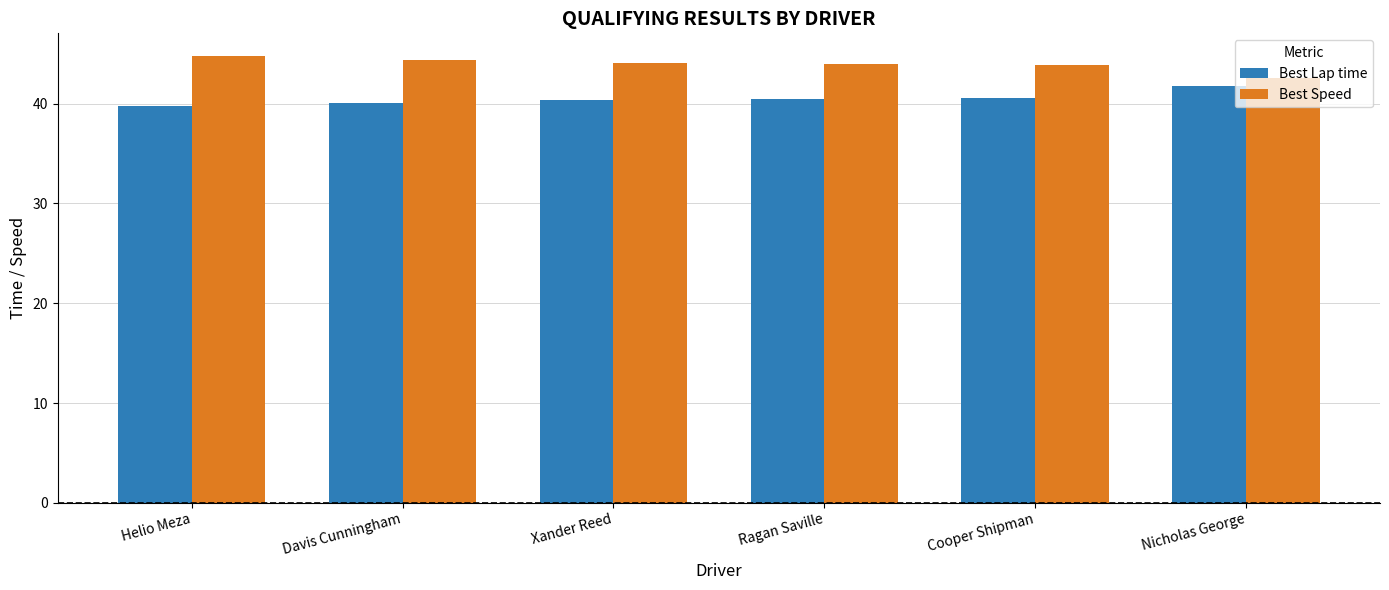

What is the total value across all series at Davis Cunningham?

84.5